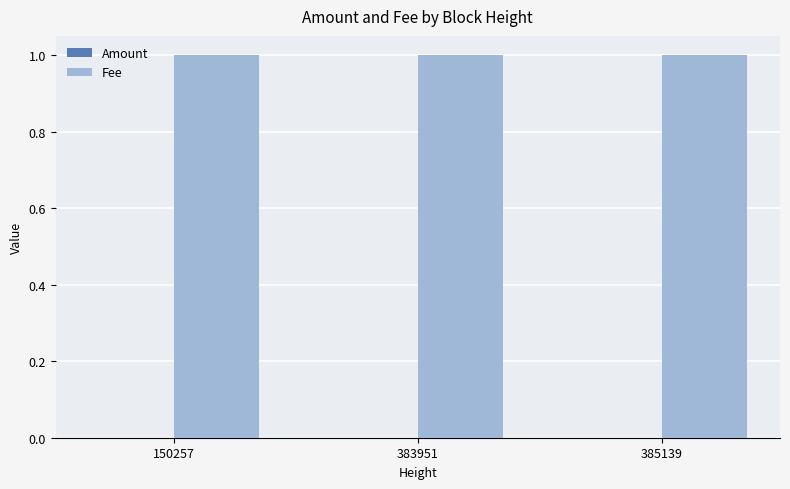

Are the bars horizontal?

No